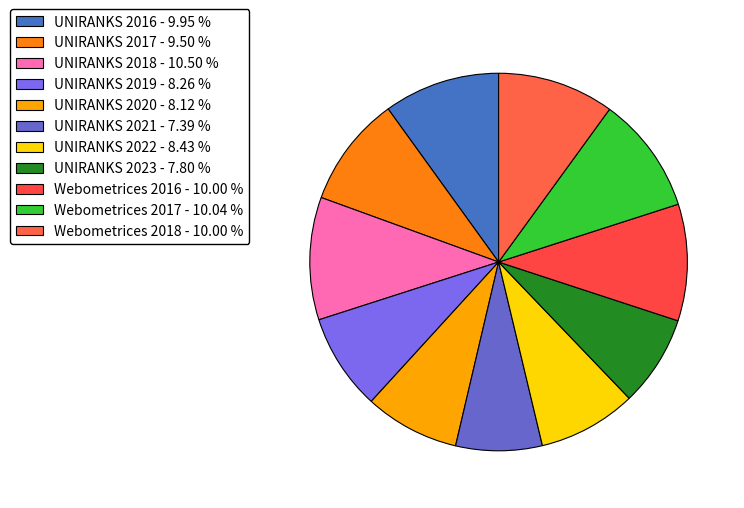

Approximately how many times larger is the value at Webometrices 2018 compared to UNIRANKS 2021?

1.4